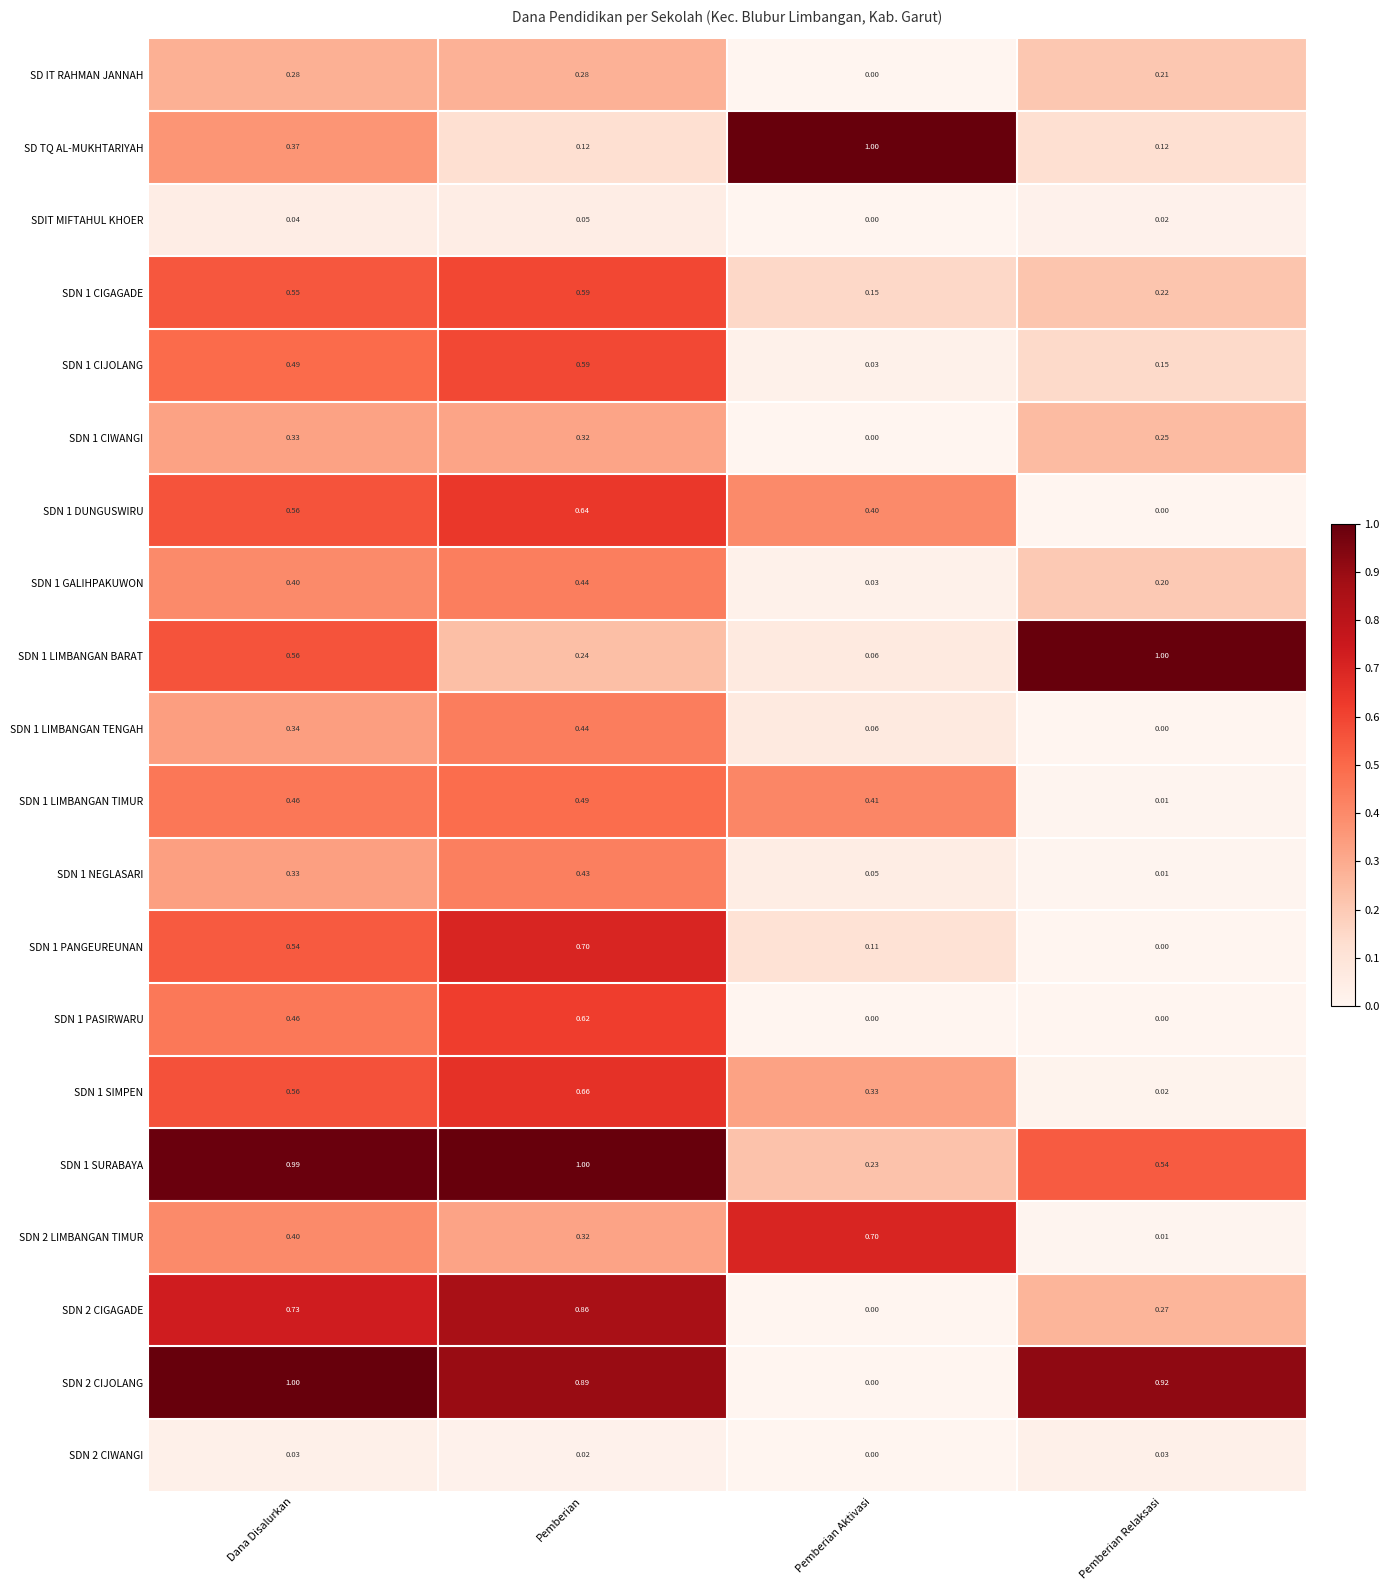

Rank the categories by SDN 1 LIMBANGAN BARAT value from lowest to highest.

Pemberian Aktivasi, Pemberian, Dana Disalurkan, Pemberian Relaksasi